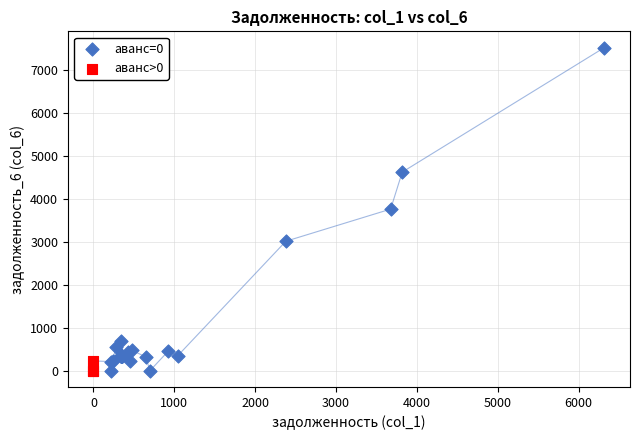

Which series reaches the maximum Y coordinate?

аванс=0